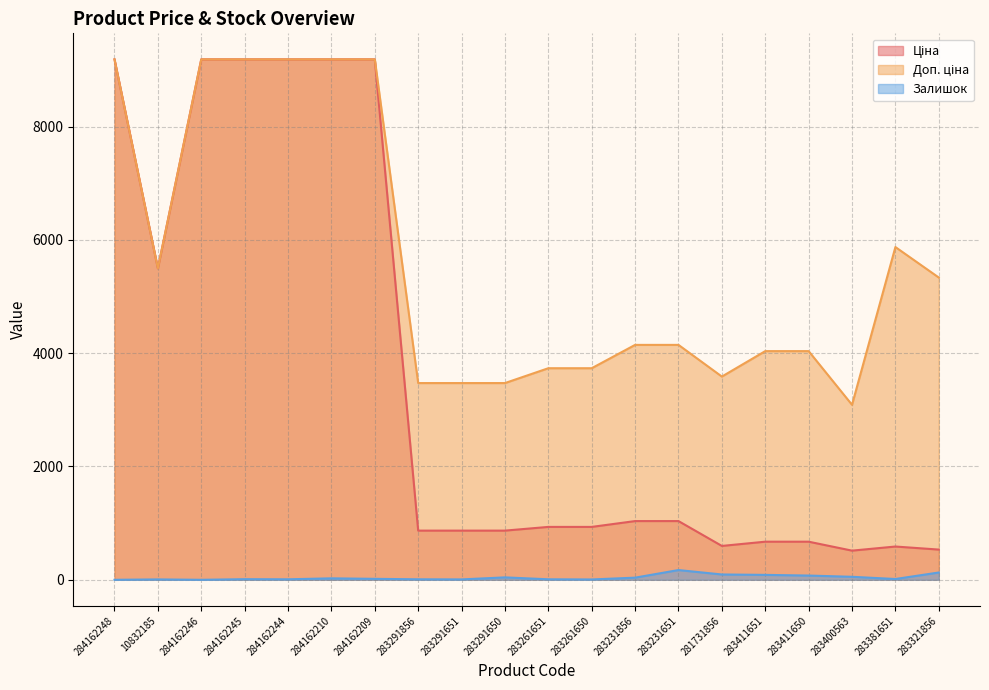

What is the approximate value of Доп. ціна at 283231856?

4145.9